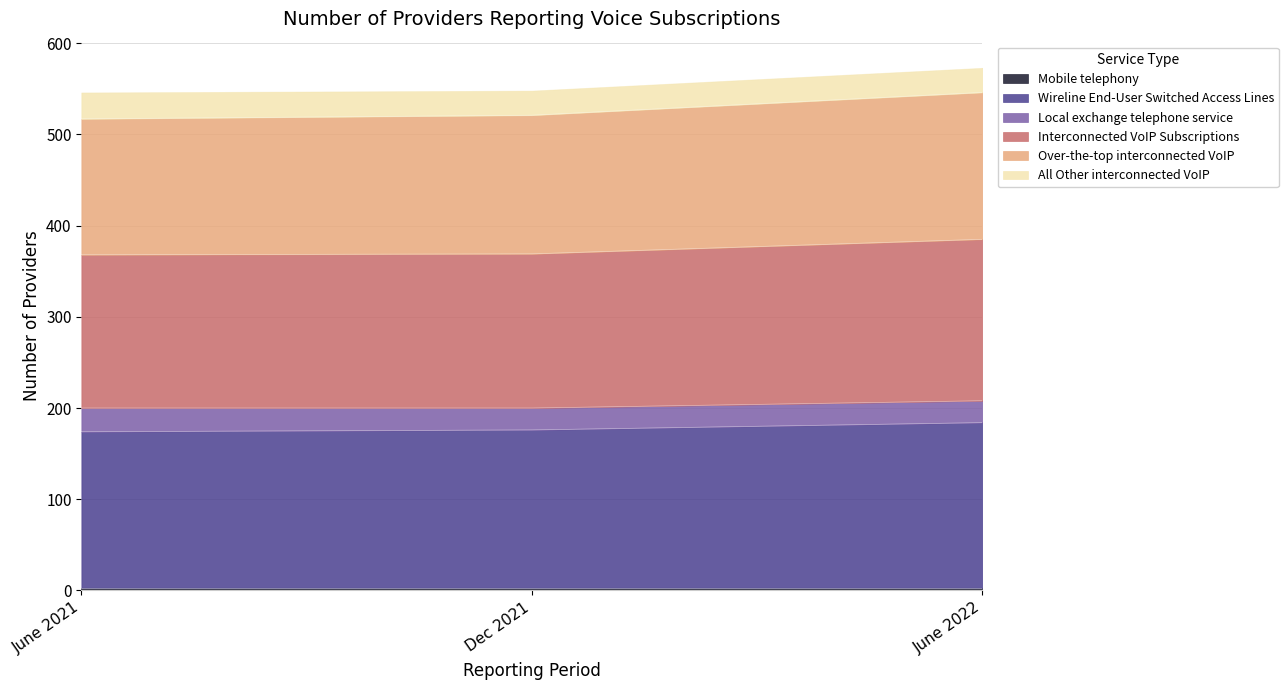

Does the chart display data point markers on the line(s)?

No